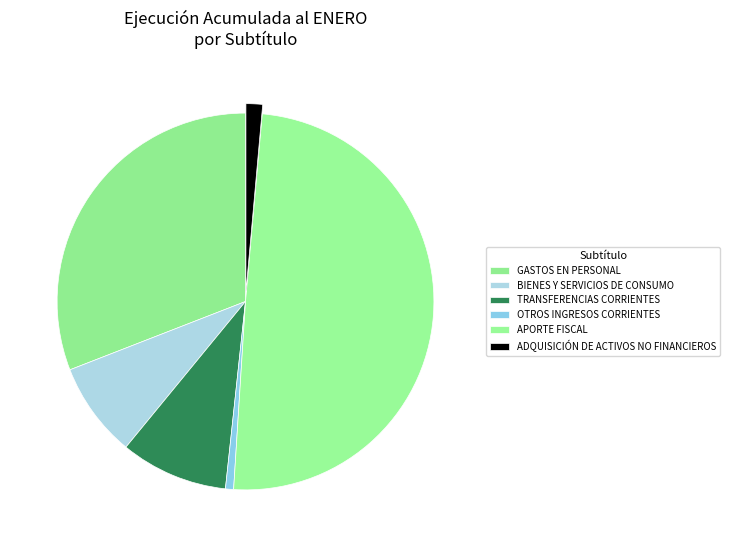

Combined, do OTROS INGRESOS CORRIENTES and BIENES Y SERVICIOS DE CONSUMO account for over 50%?

No